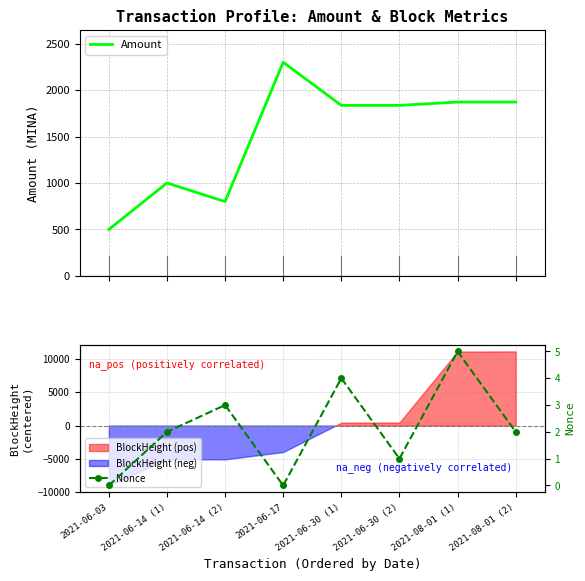

True or false: Nonce has a value of 2.2 at 2021-06-30 (1).

False